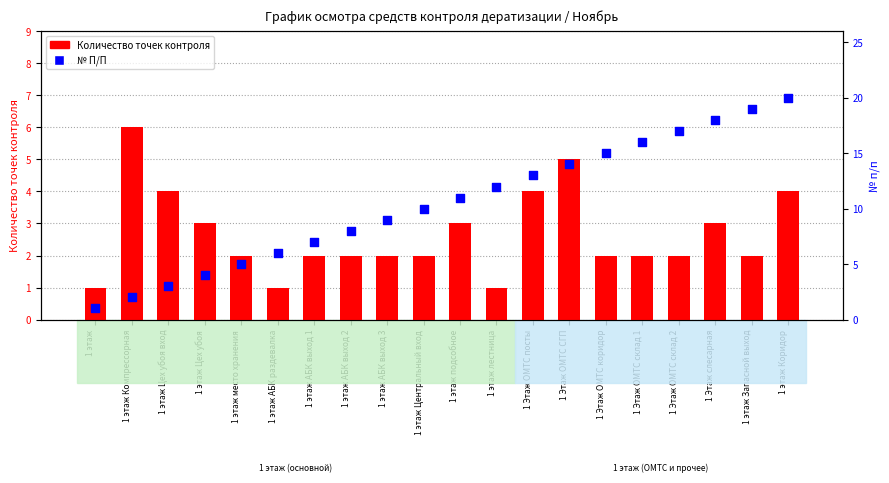

At which category is the sum across all series the highest?

1 этаж Коридор